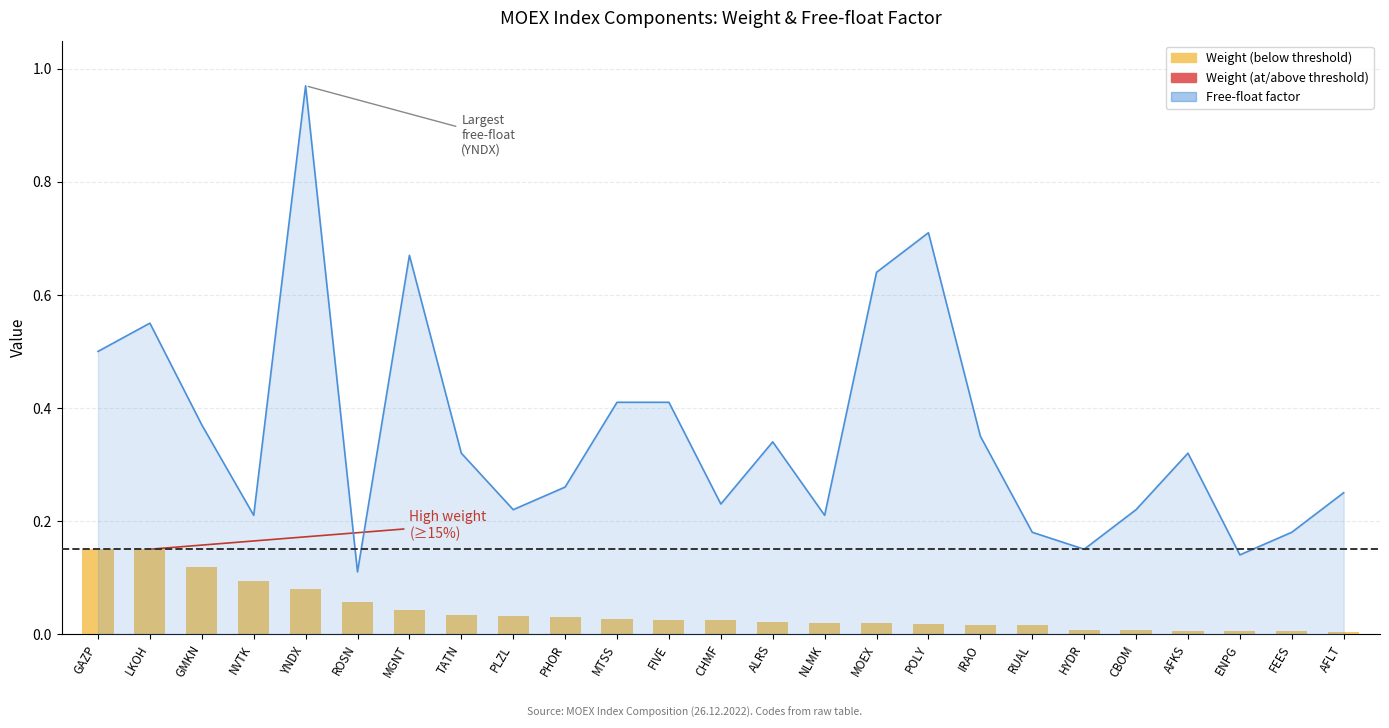

What is the sum of the values at NVTK and MGNT?

0.1